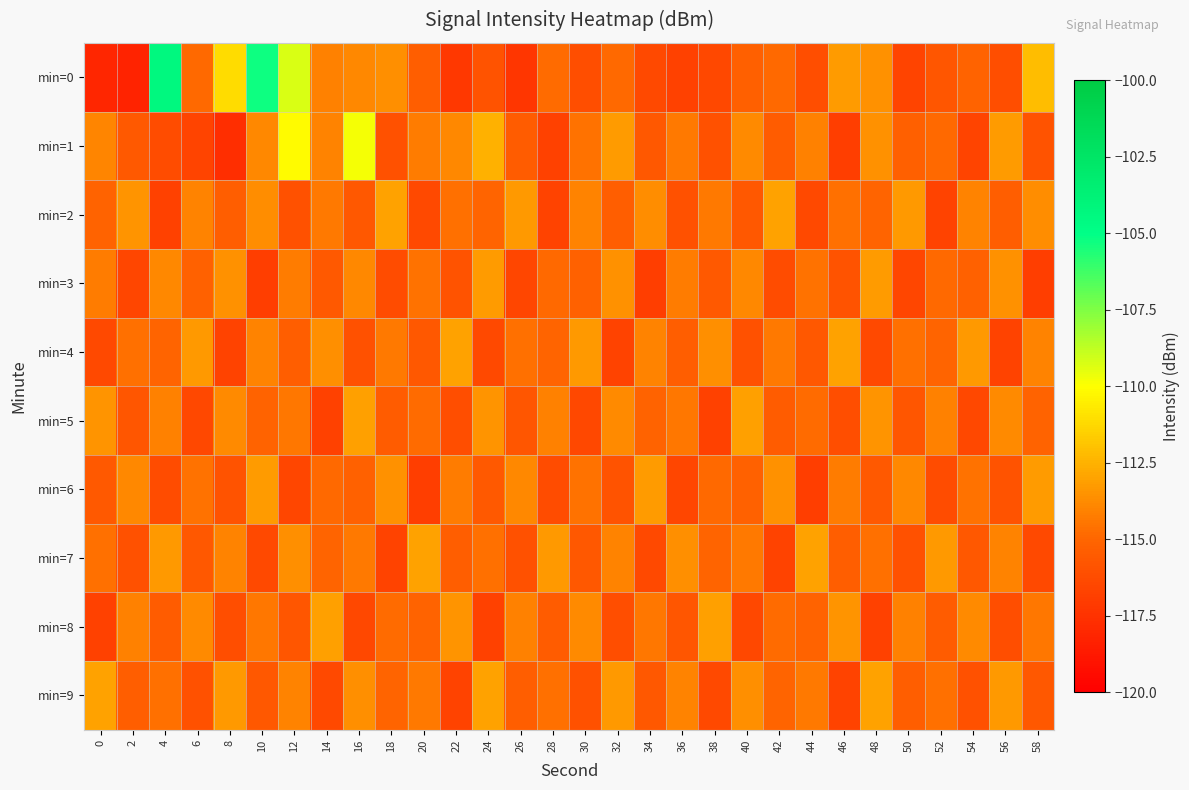

At how many categories does at least one series exceed -106?

2